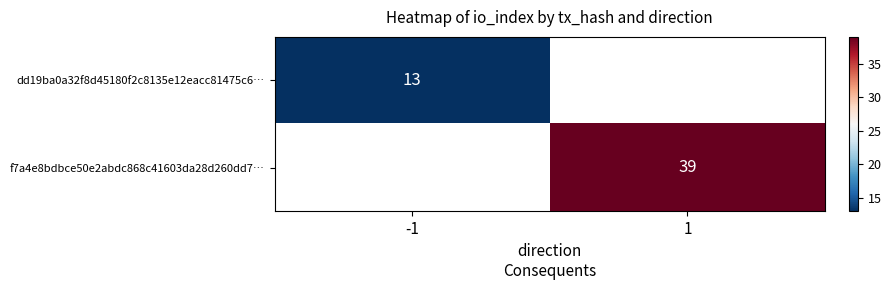

The dd19ba0a32f8d45180f2c8135e12eacc81475c6… series shows 13 at -1. True or false?

True